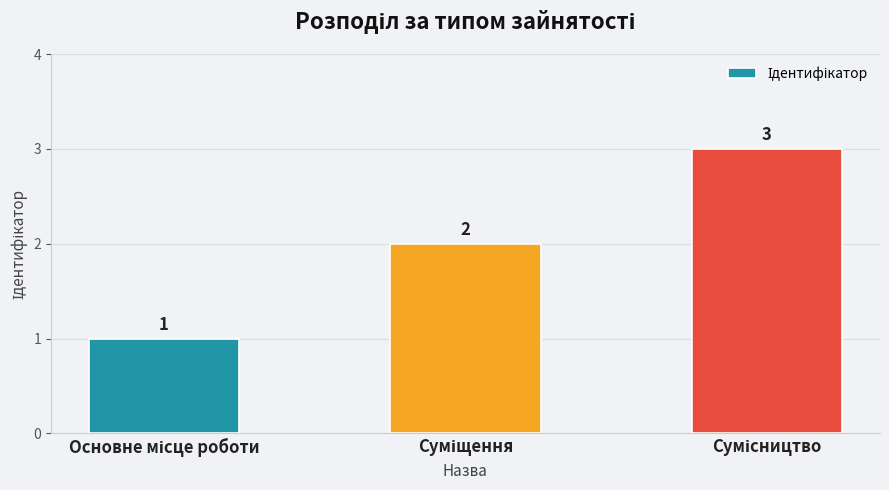

What is the maximum value shown in the chart?

3